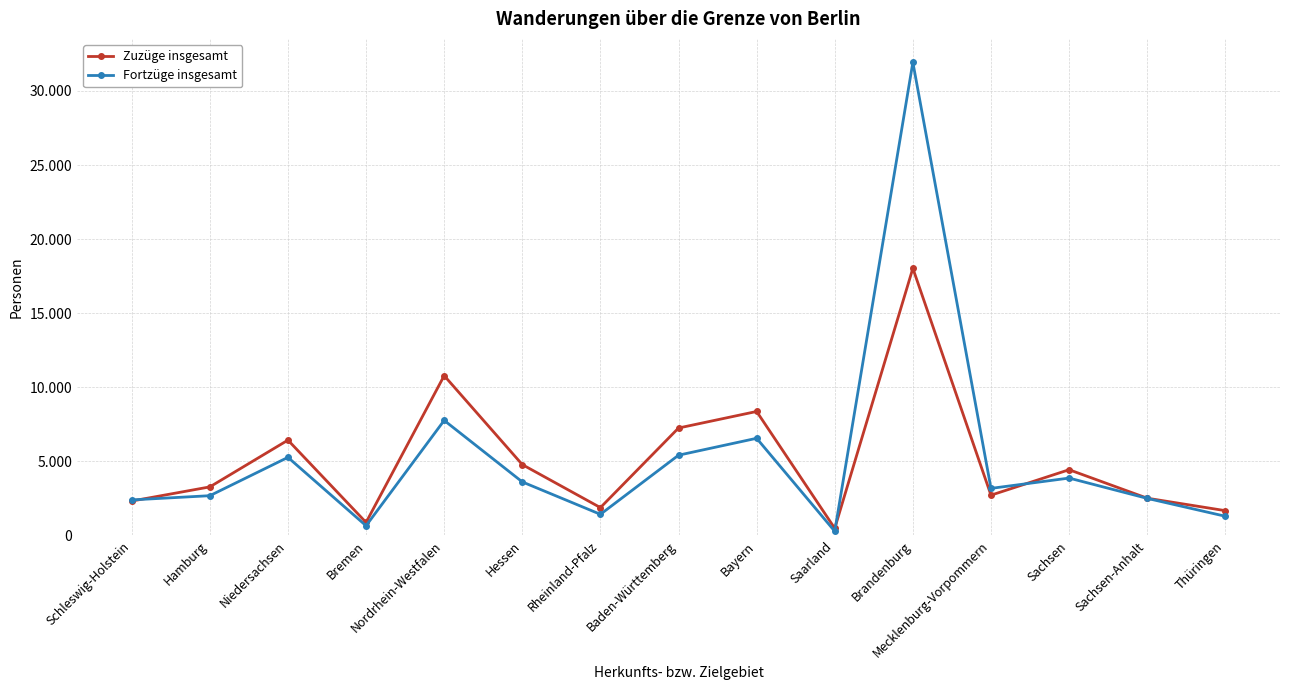

At how many categories does at least one series exceed 2908?

9